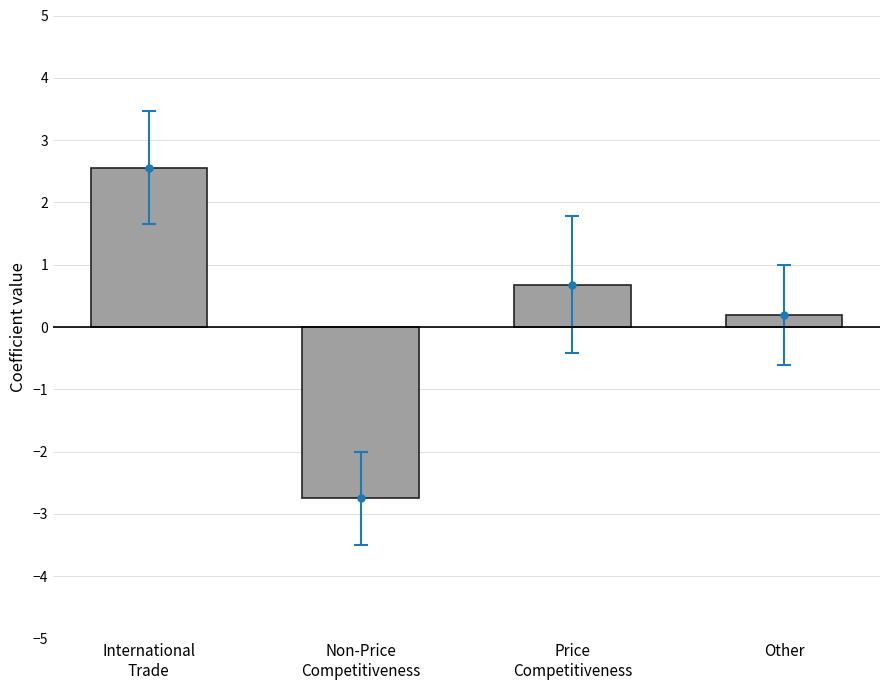

Where is the data nearest to the value 0?

Other